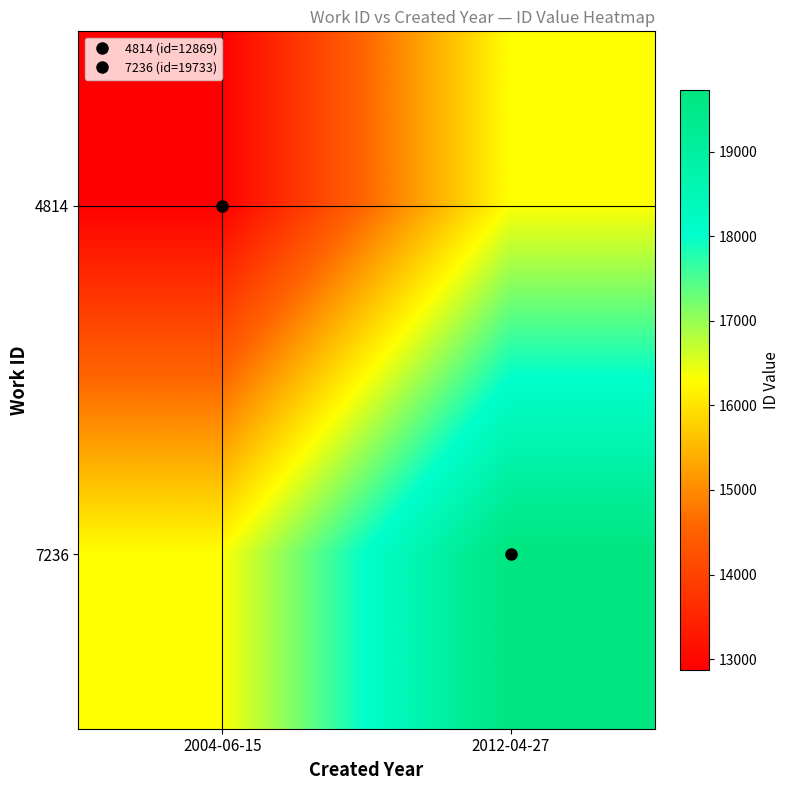

Reading left to right, extract all data points from this chart.

4814: 2004-06-15=12869	2012-04-27=16301
7236: 2004-06-15=16301	2012-04-27=19733